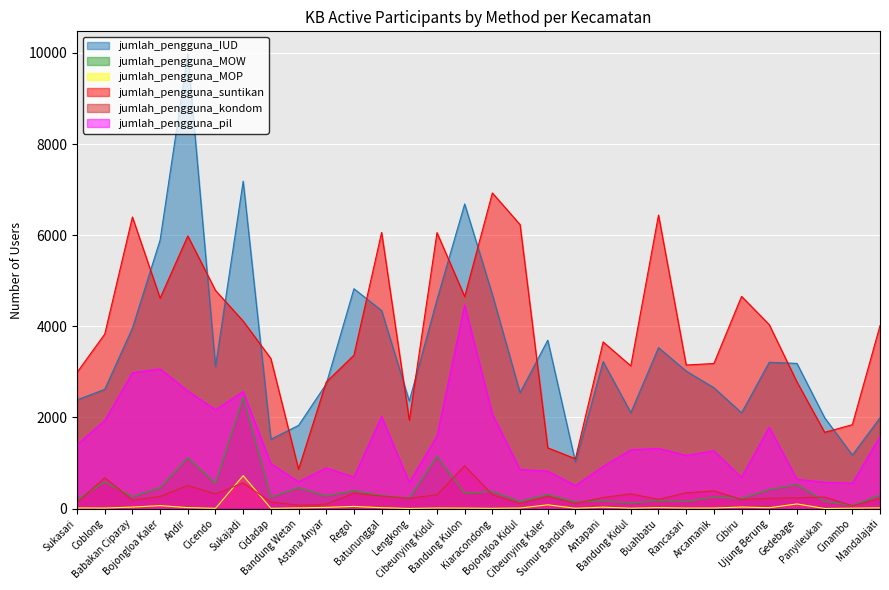

True or false: jumlah_pengguna_MOW and jumlah_pengguna_IUD cross at least once.

False